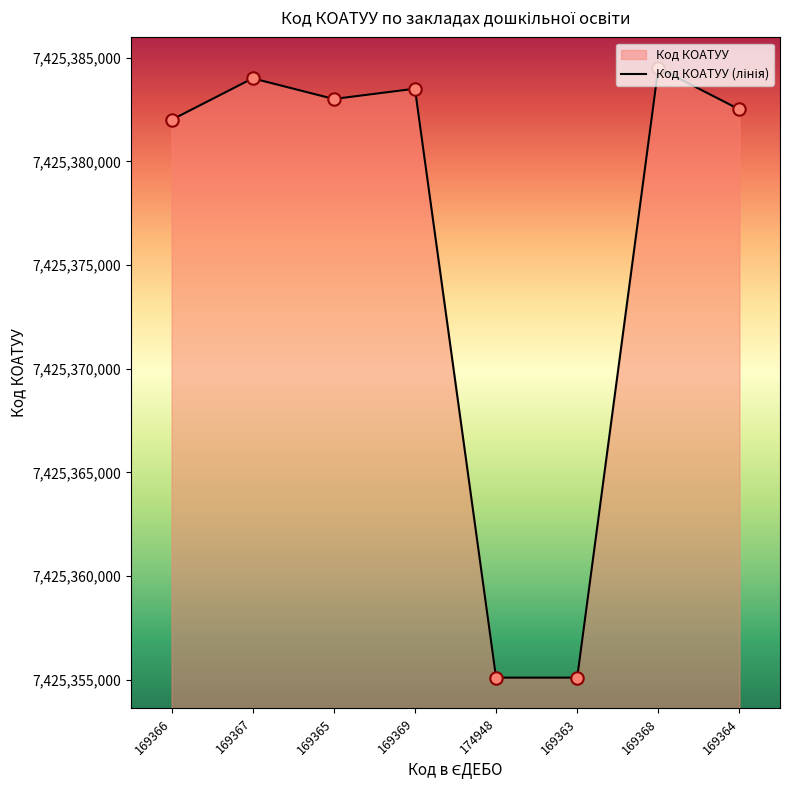

Which has a higher value, 169366 or 169364?

169364